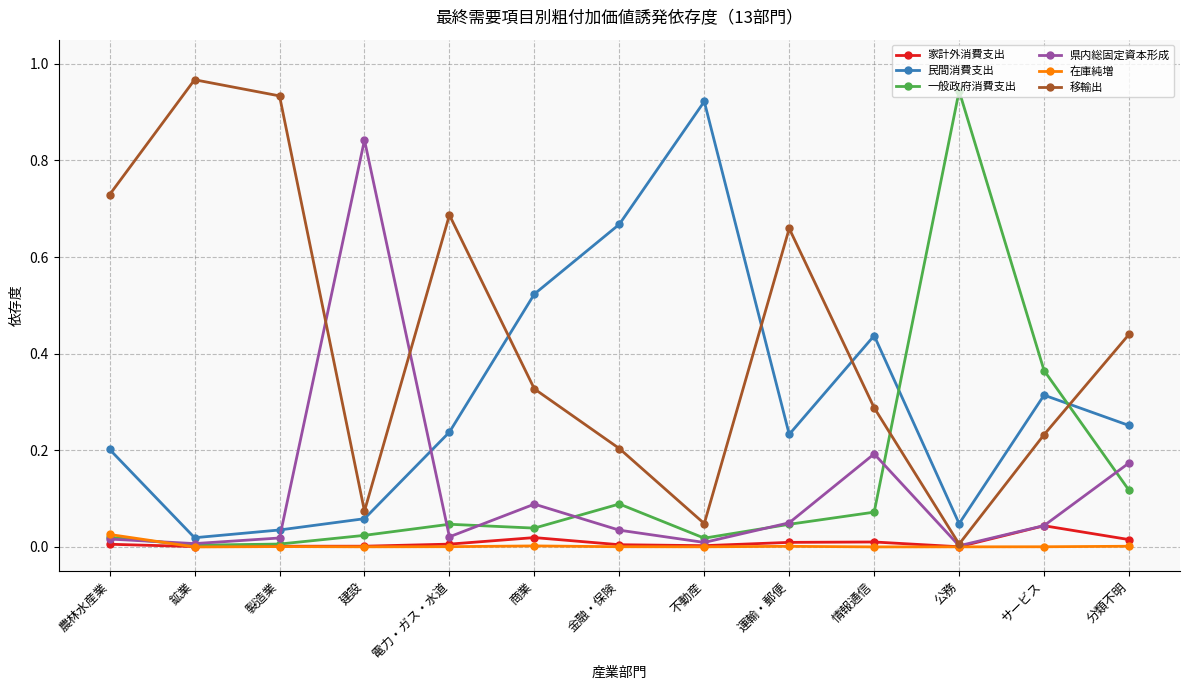

Is it true that 県内総固定資本形成 equals 0.0 at 鉱業?

True